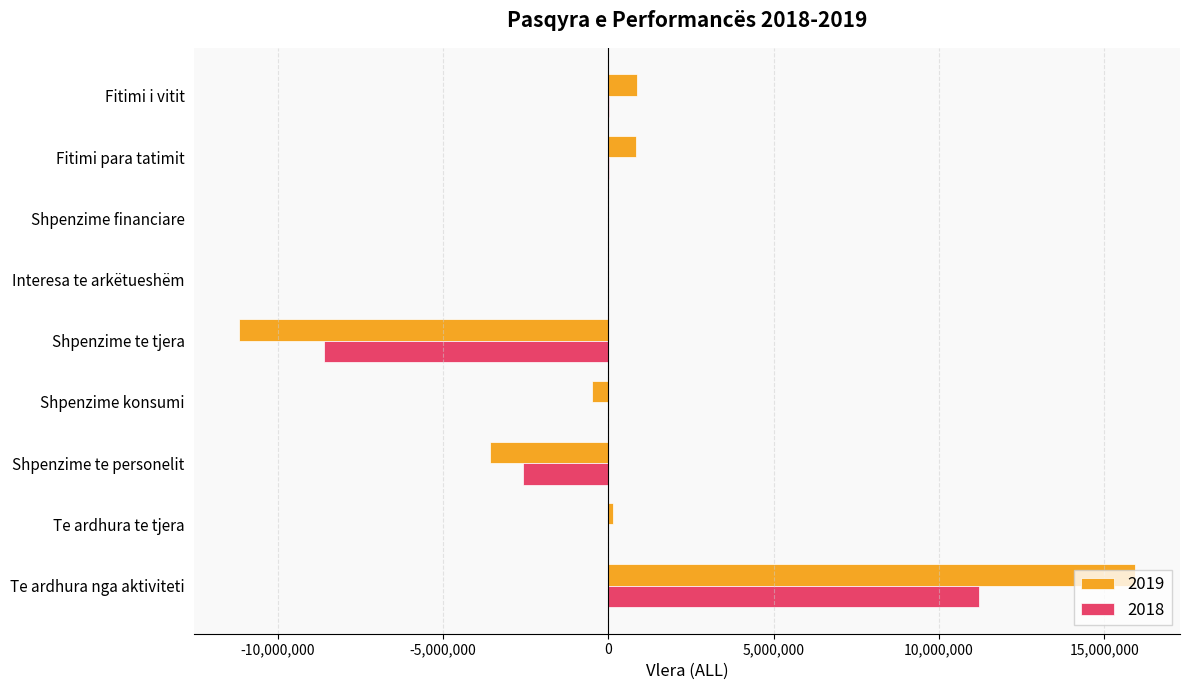

Is the value of 2019 at Shpenzime te tjera greater than the value of 2018 at Interesa te arkëtueshëm?

No